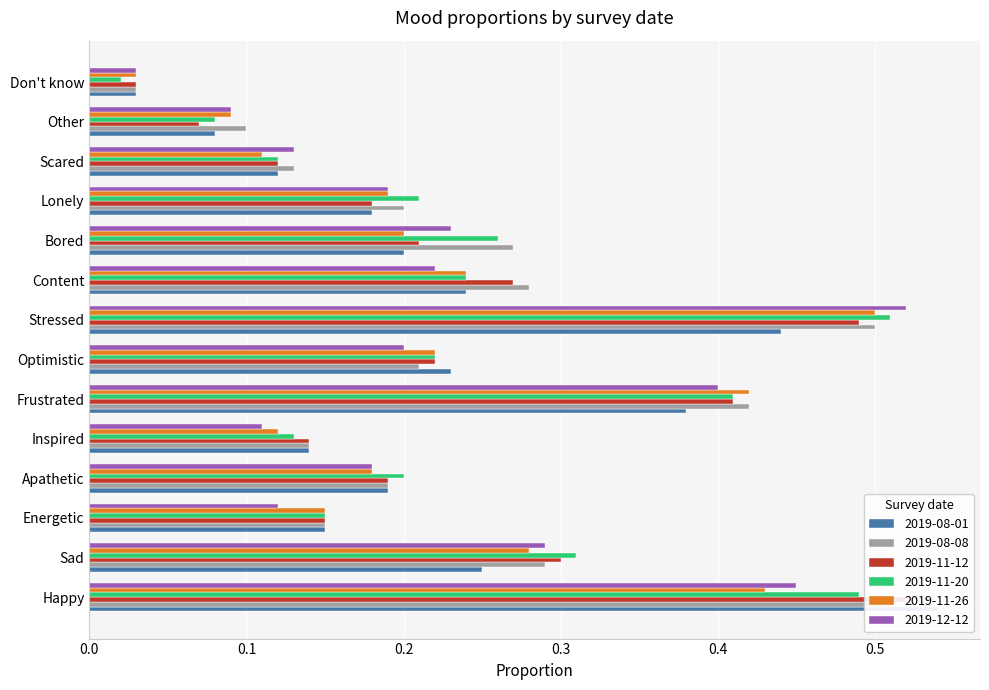

Between Content and Scared, which series saw the biggest shift?

2019-08-08